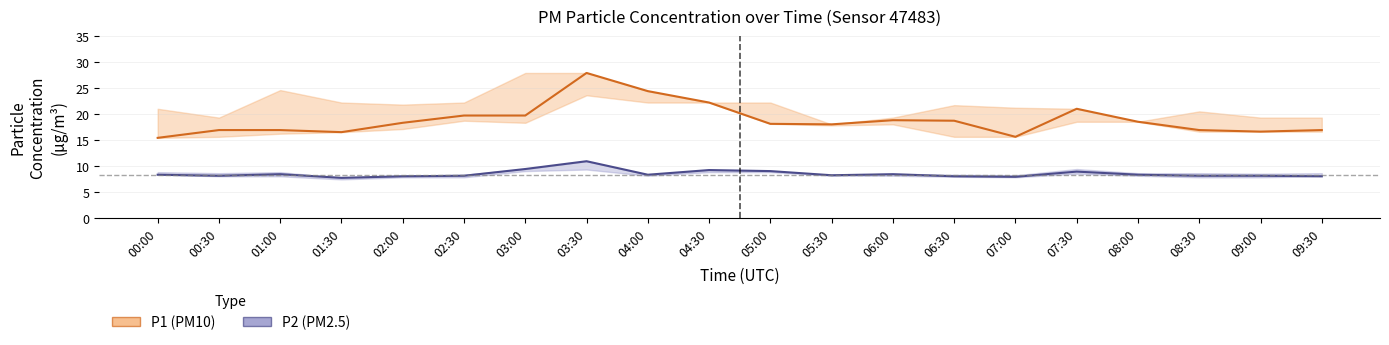

The P2 (PM2.5) series shows 2.8 at 08:00. True or false?

False